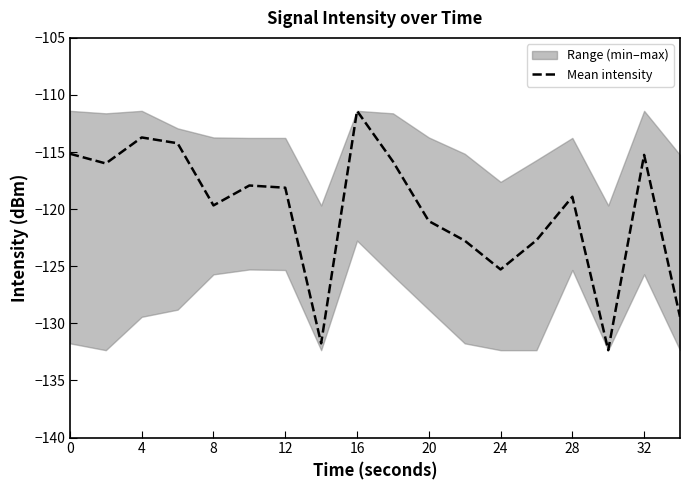

The Mean intensity series shows -164.1 at 4. True or false?

False